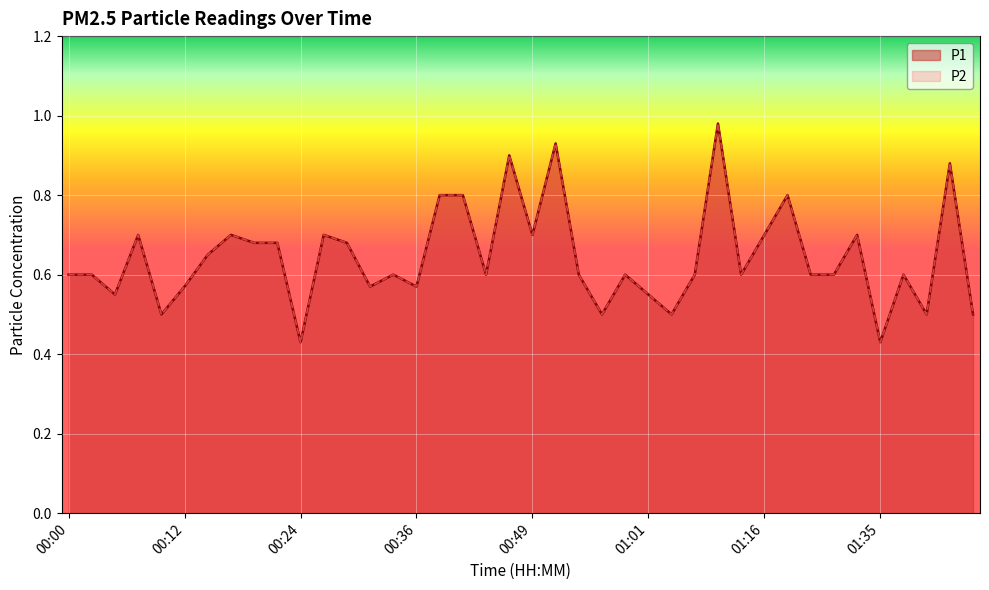

What is the label of the 40th point from the right?

00:00